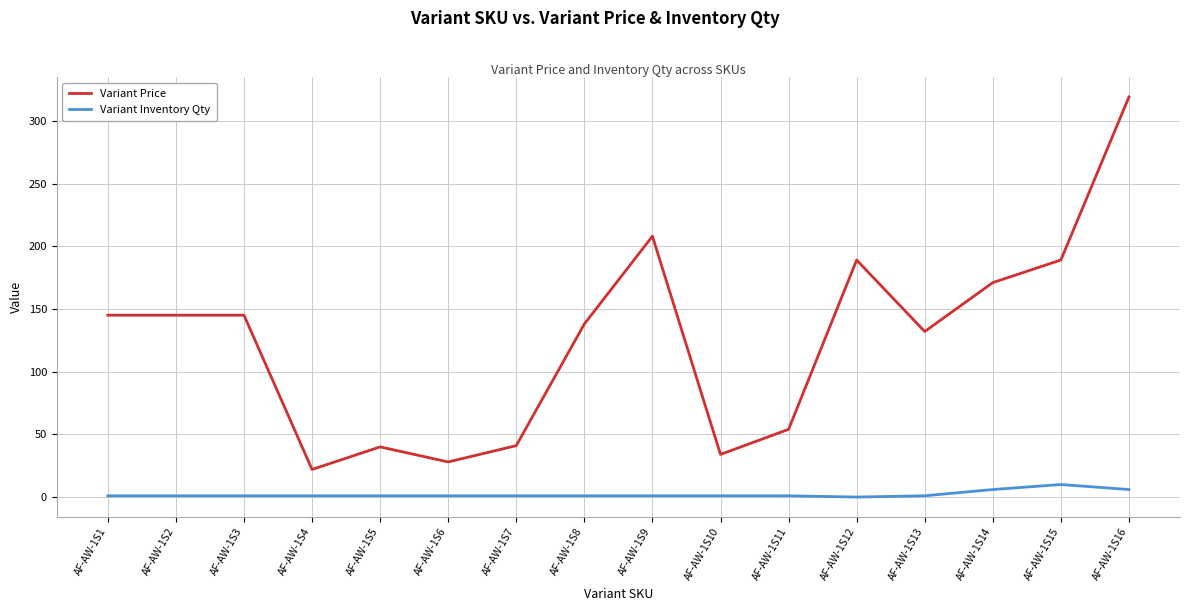

What value does the Variant Price series have at AF-AW-1S8, to the nearest 50?

150